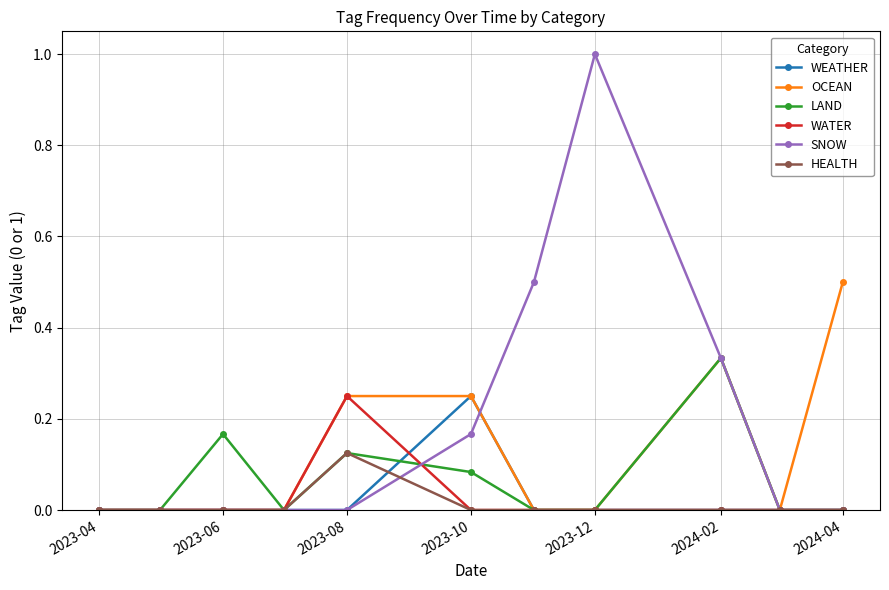

Which series has the widest spread of values?

SNOW